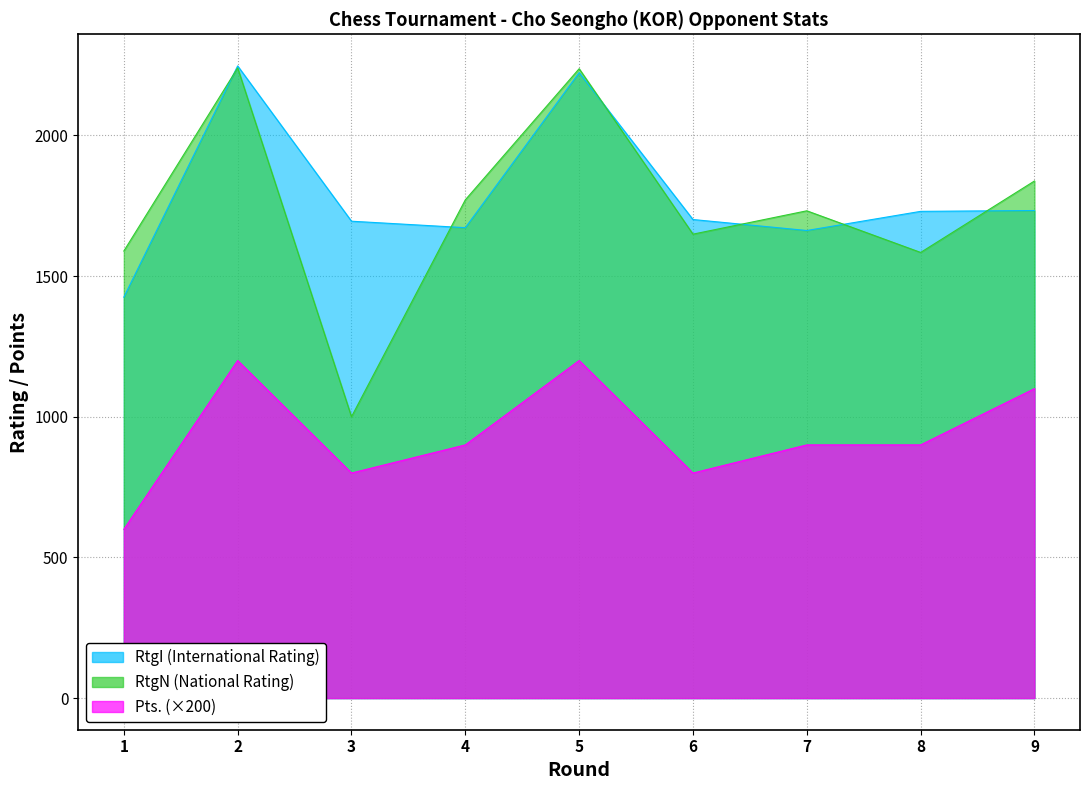

Reading left to right, extract all data points from this chart.

RtgI: 1425	2247	1695	1672	2223	1701	1662	1730	1733
RtgN: 1589	2240	1000	1771	2237	1649	1732	1584	1838
Pts.: 600	1200	800	900	1200	800	900	900	1100